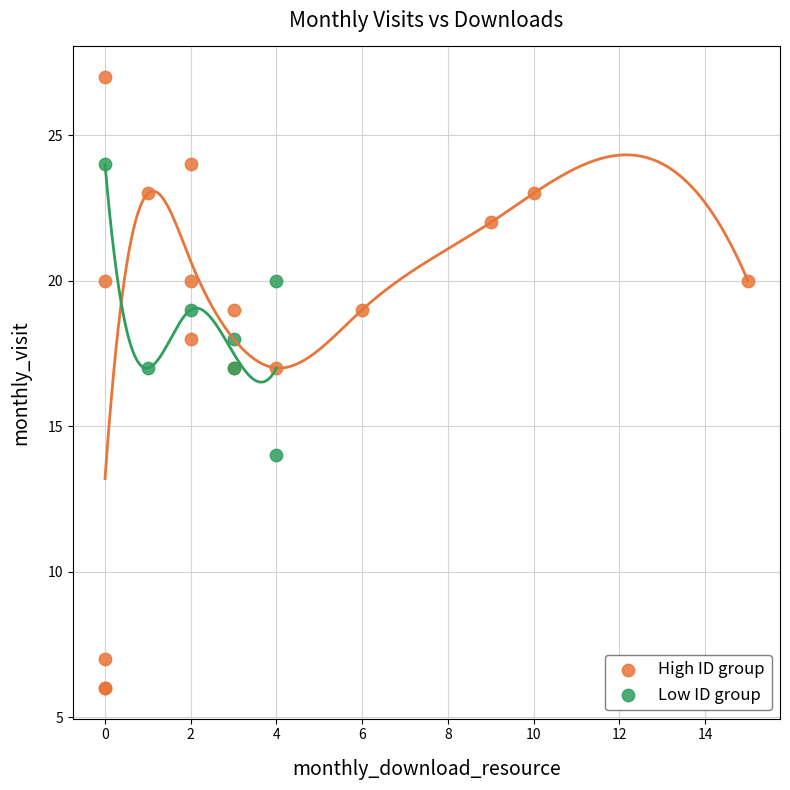

Which series reaches the minimum Y coordinate?

High ID group